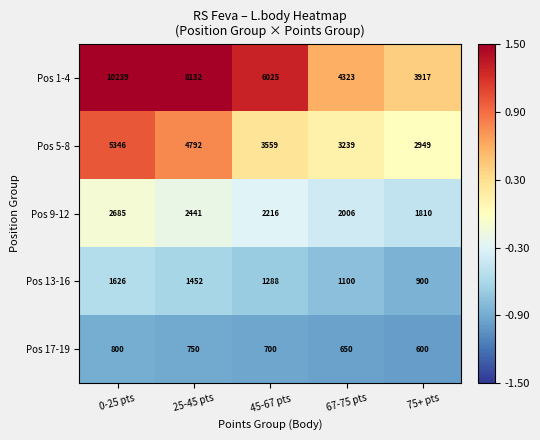

Reading right to left, extract all data points from this chart.

Pos 1-4: 3917	4323	6025	8132	10239
Pos 5-8: 2949	3239	3559	4792	5346
Pos 9-12: 1810	2006	2216	2441	2685
Pos 13-16: 900	1100	1288	1452	1626
Pos 17-19: 600	650	700	750	800